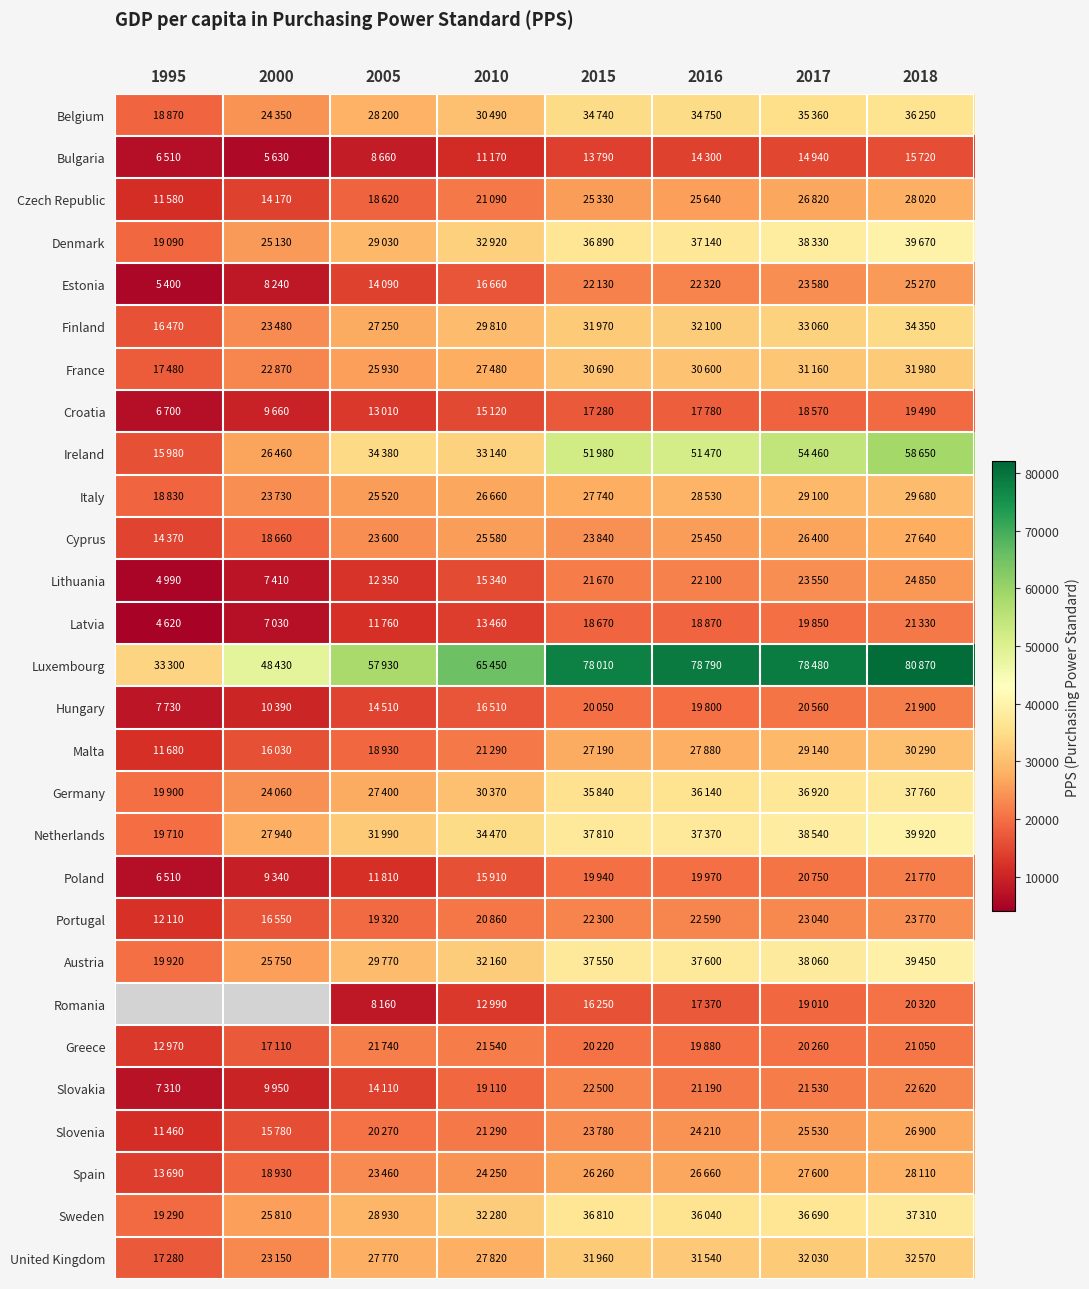

Read the Cyprus value at 2010.

25580.0